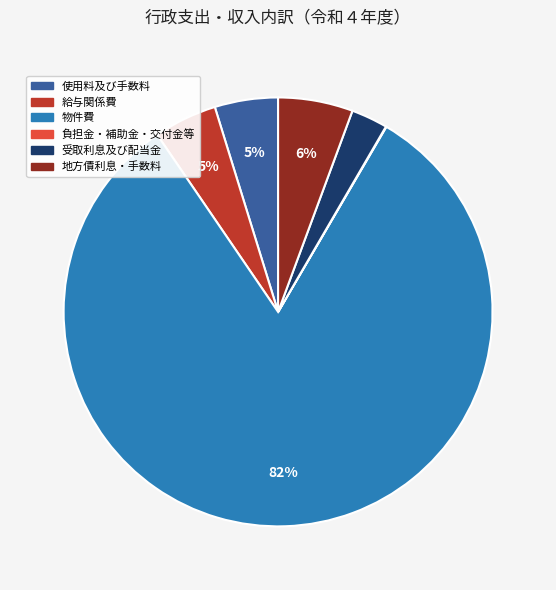

To the nearest percent, what is the average slice percentage?

17%